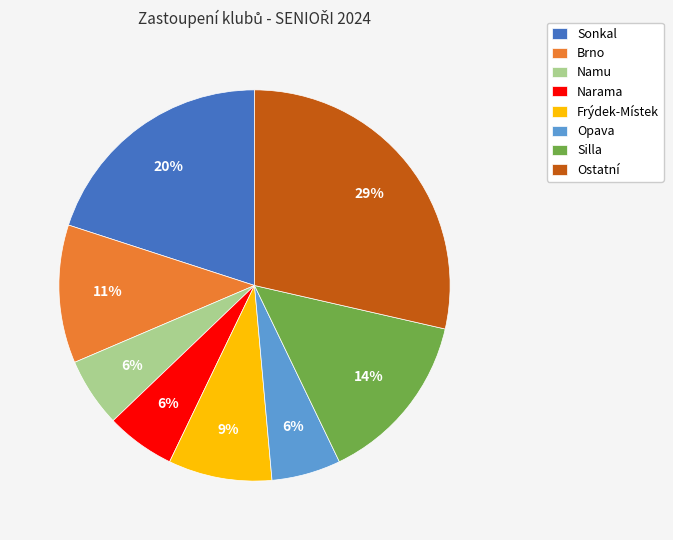

The Opava slice represents 1% of the pie. True or false?

False